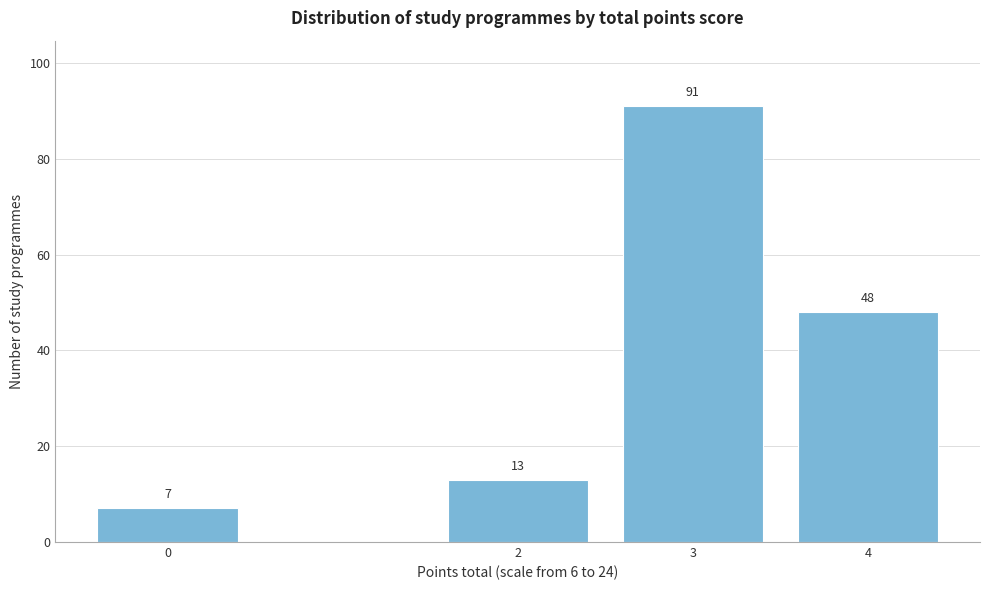

Reading left to right, what are all the values shown in this chart?

7	13	91	48